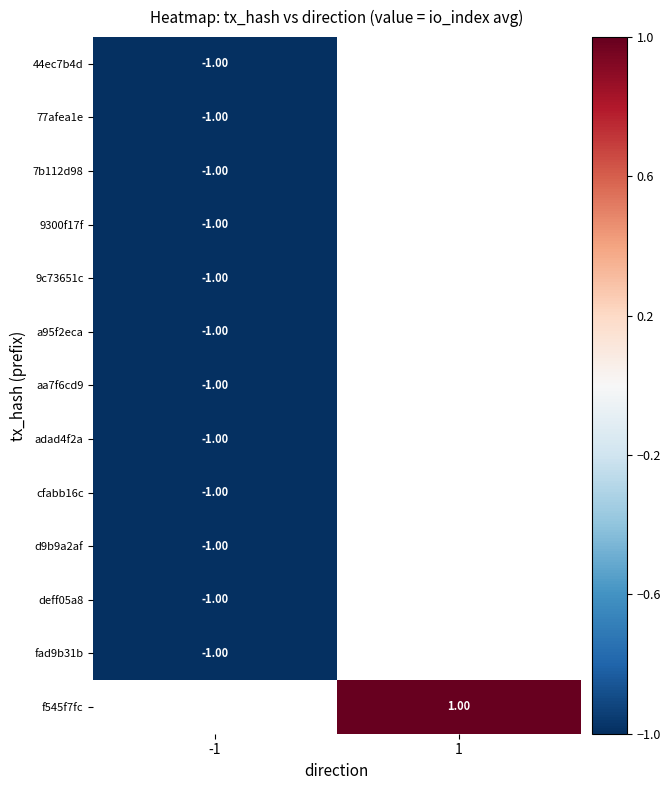

Which category has the highest value across all series?

1